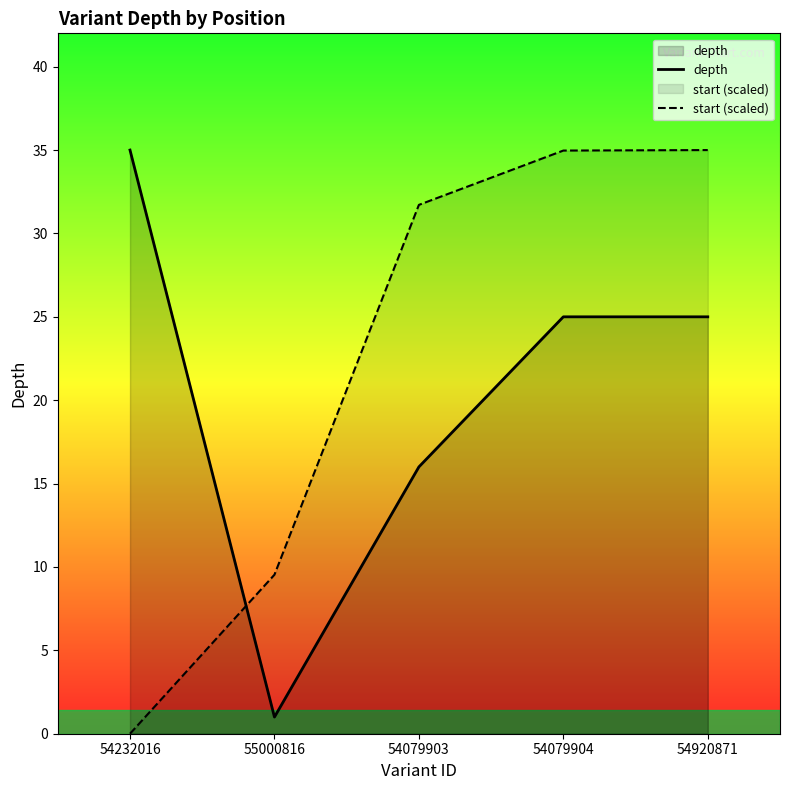

What is the value of the start (scaled) point at the 5th from the left?

35.0